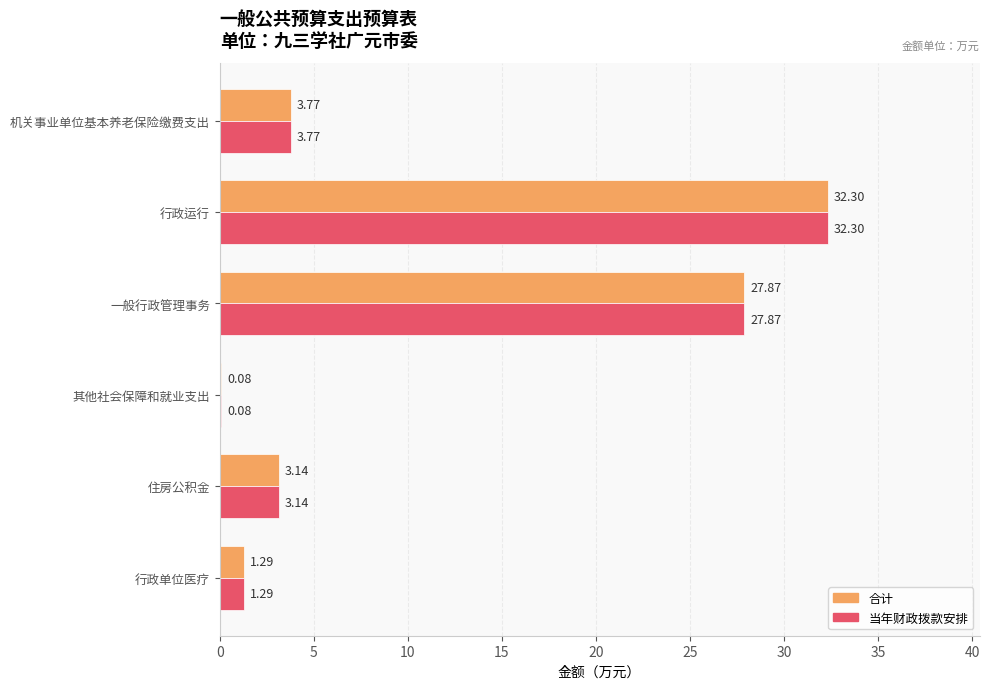

At which label does 合计 reach its peak?

行政运行